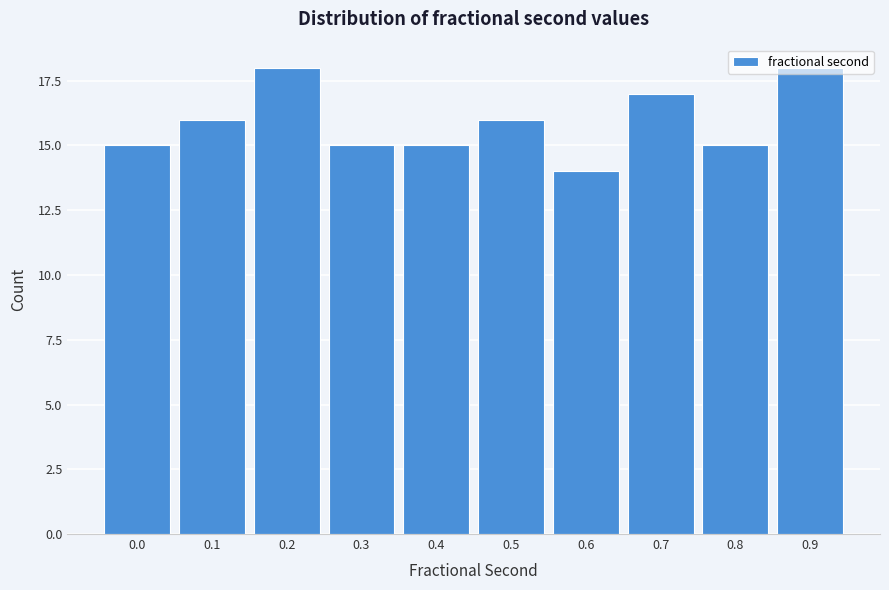

The value at 0.0 is 9. True or false?

False